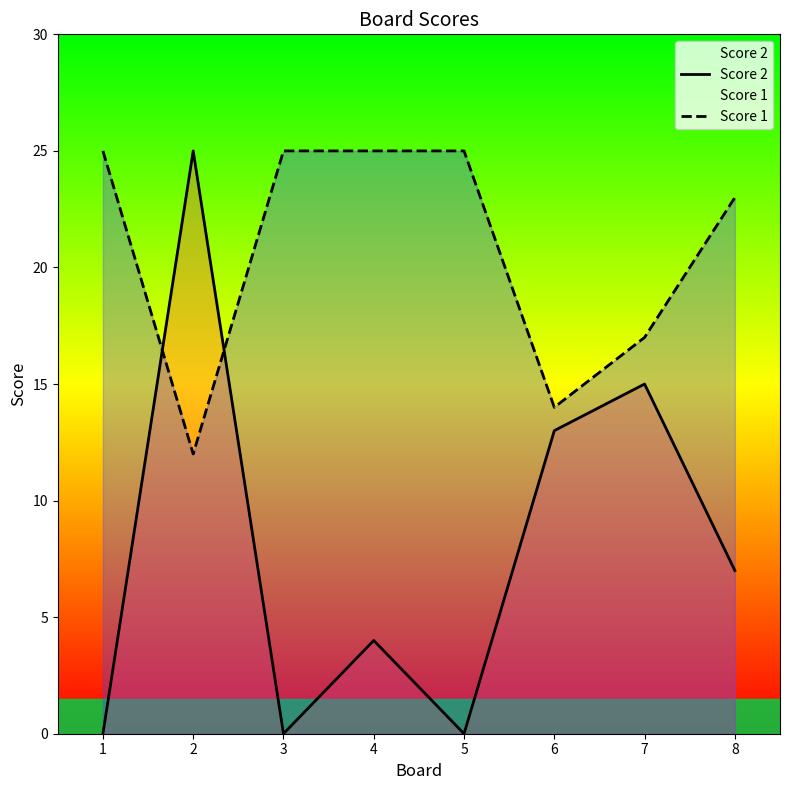

Reading right to left, transcribe all the data shown in this chart.

Score 2: 8=7	7=15	6=13	5=0	4=4	3=0	2=25	1=0
Score 1: 8=23	7=17	6=14	5=25	4=25	3=25	2=12	1=25